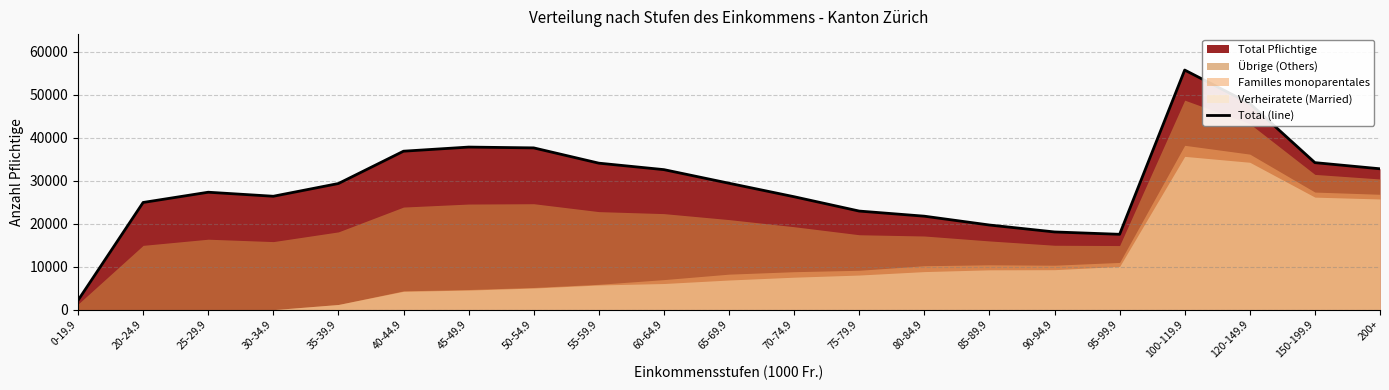

The value of Total (line) at 20-24.9 is 24943. True or false?

True